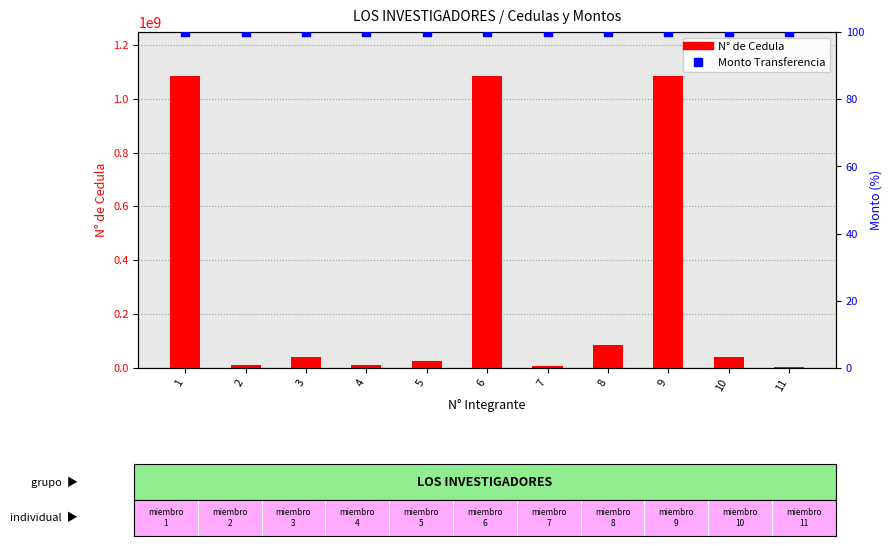

What are all the series names shown in the legend?

N° de Cedula, Monto Transferencia